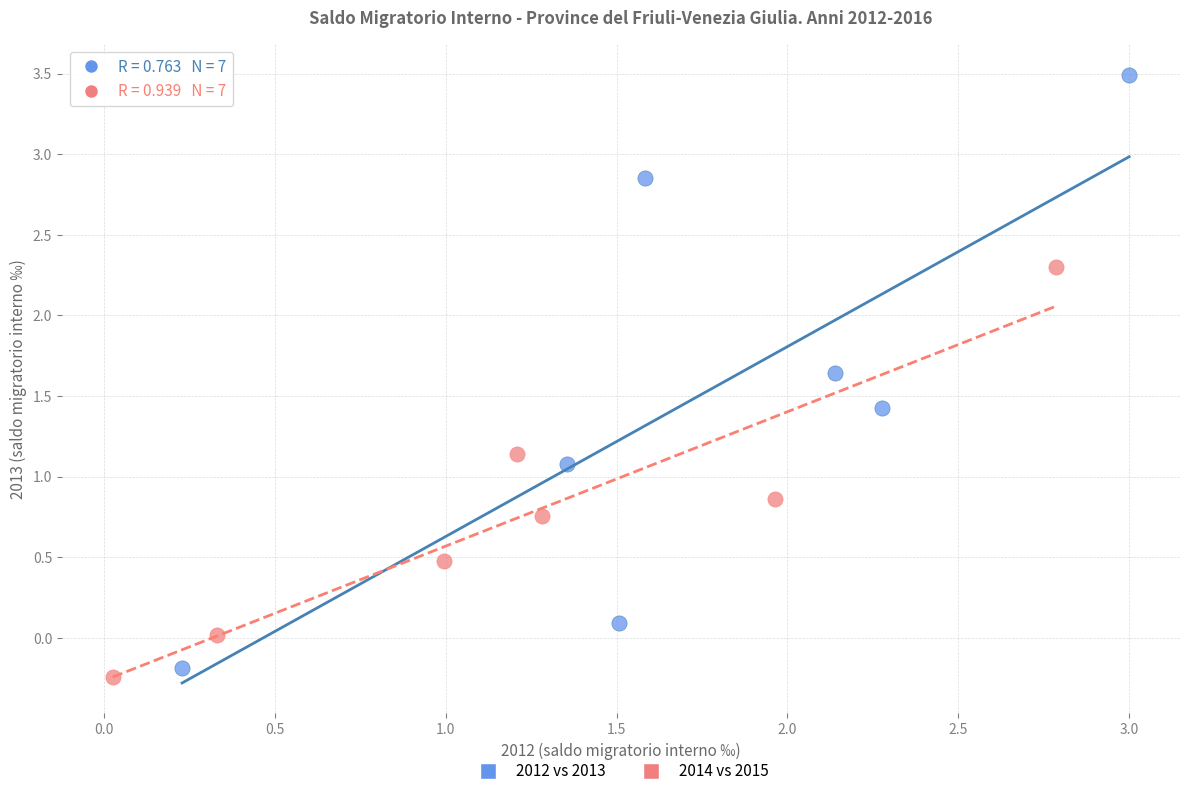

Which series contains the highest Y value?

2012 vs 2013